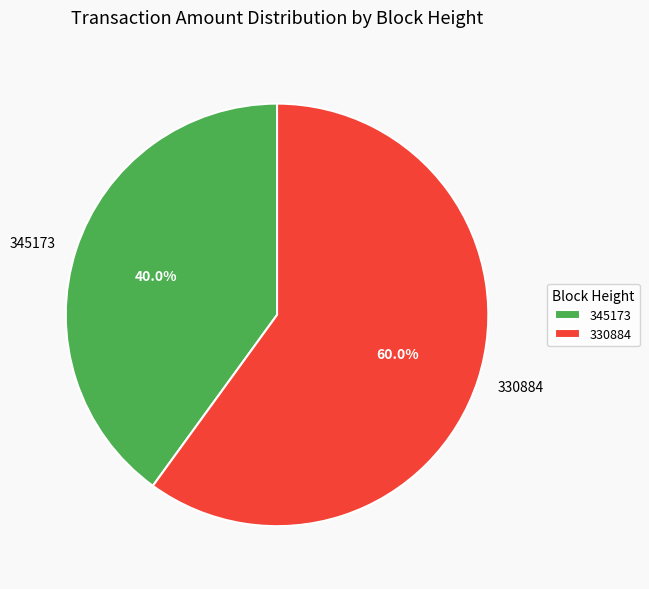

Is there any slice that represents more than half of the pie?

Yes